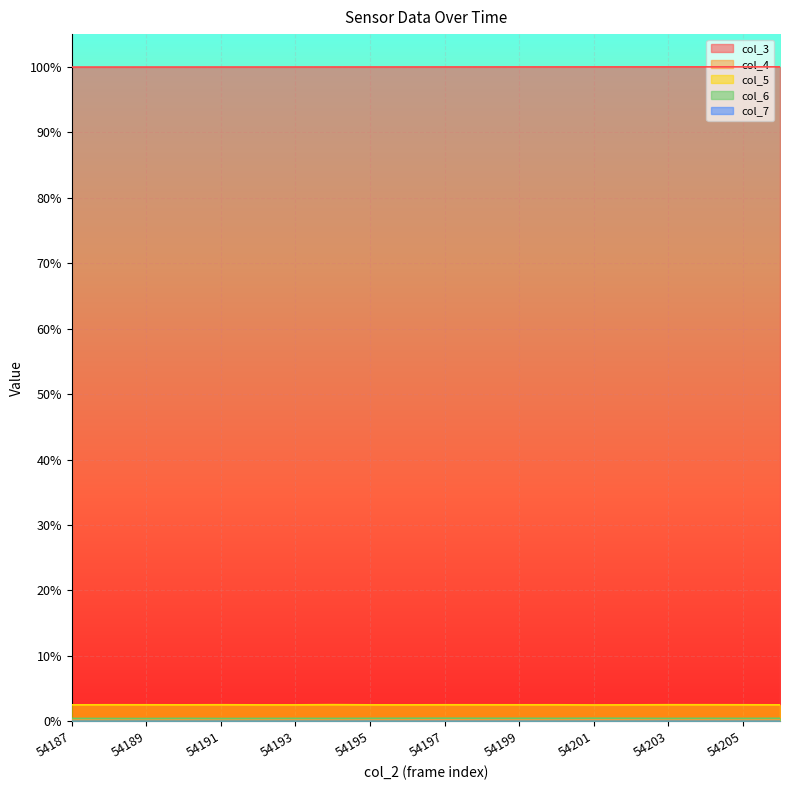

Reading left to right, what are all the values shown in this chart?

col_3: 1.0	1.0	1.0	1.0	1.0	1.0	1.0	1.0	1.0	1.0	1.0	1.0	1.0	1.0	1.0	1.0	1.0	1.0	1.0	1.0
col_4: 0.0	0.0	0.0	0.0	0.0	0.0	0.0	0.0	0.0	0.0	0.0	0.0	0.0	0.0	0.0	0.0	0.0	0.0	0.0	0.0
col_5: 0.0	0.0	0.0	0.0	0.0	0.0	0.0	0.0	0.0	0.0	0.0	0.0	0.0	0.0	0.0	0.0	0.0	0.0	0.0	0.0
col_6: 0.0	0.0	0.0	0.0	0.0	0.0	0.0	0.0	0.0	0.0	0.0	0.0	0.0	0.0	0.0	0.0	0.0	0.0	0.0	0.0
col_7: 0.0	0.0	0.0	0.0	0.0	0.0	0.0	0.0	0.0	0.0	0.0	0.0	0.0	0.0	0.0	0.0	0.0	0.0	0.0	0.0